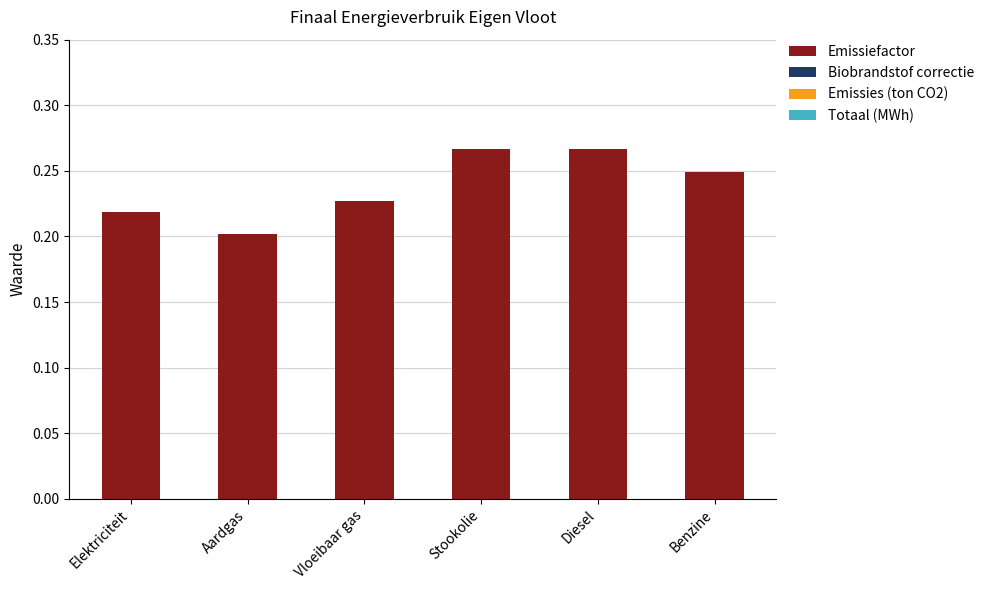

The value at Diesel is 0.1. True or false?

False